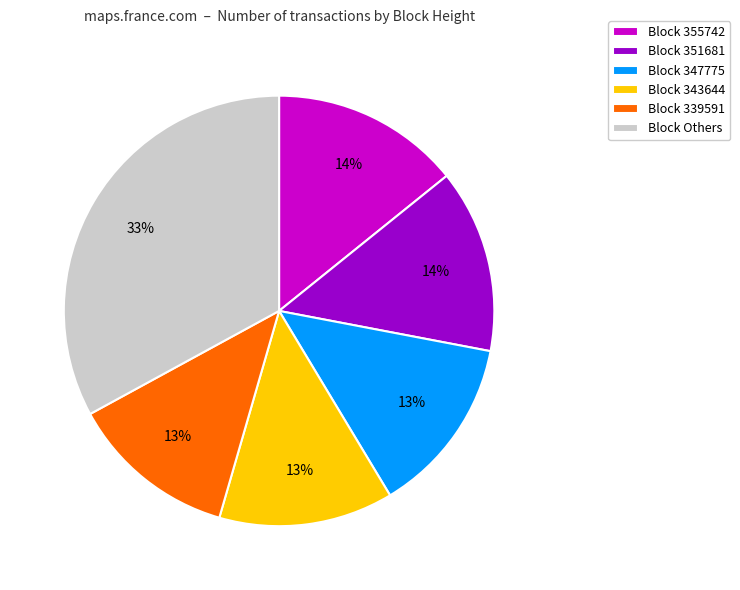

To the nearest percent, what is the difference between the largest and smallest slice percentages?

20%